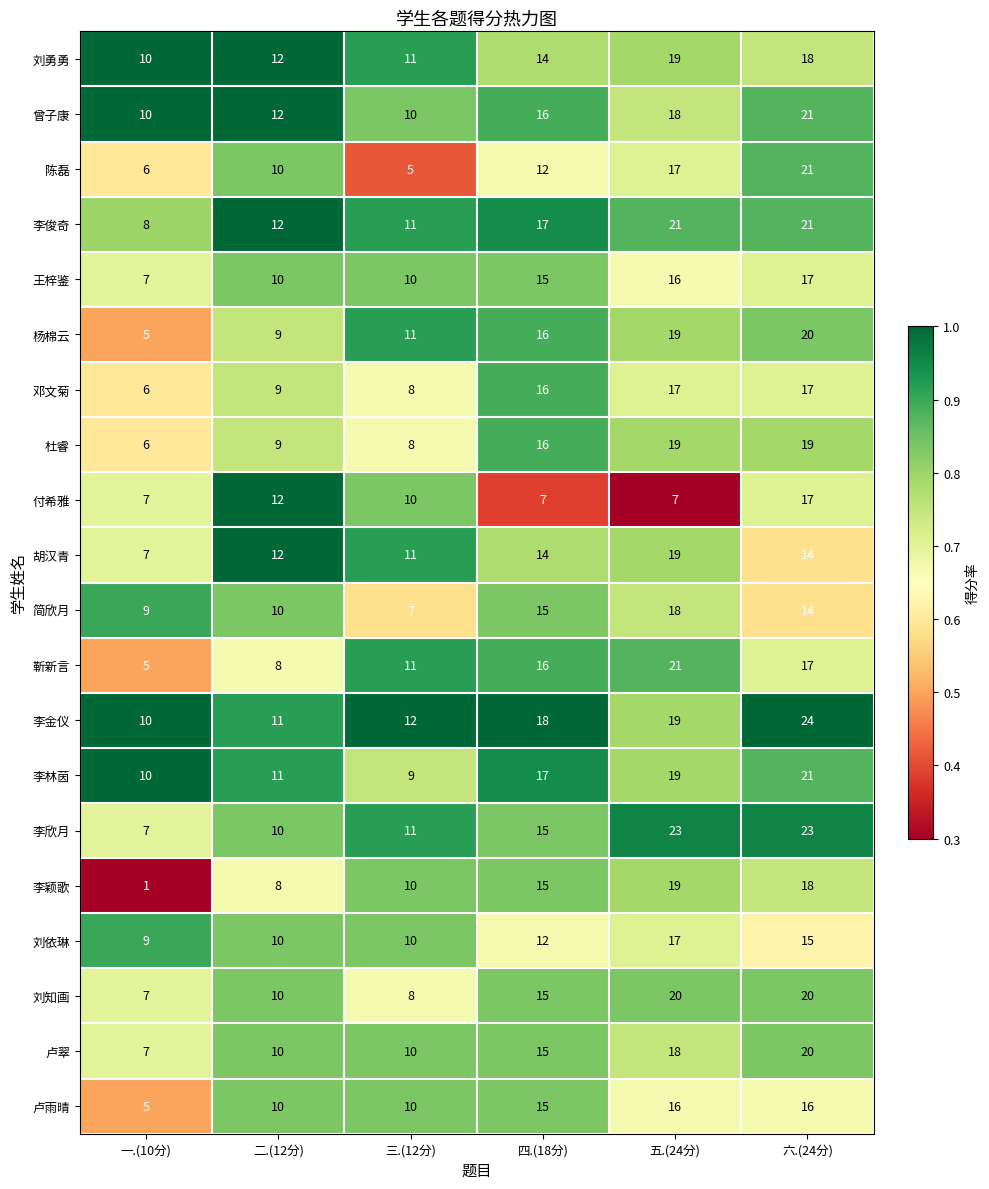

The value of 杨棉云 at 六.(24分) is 20. True or false?

True